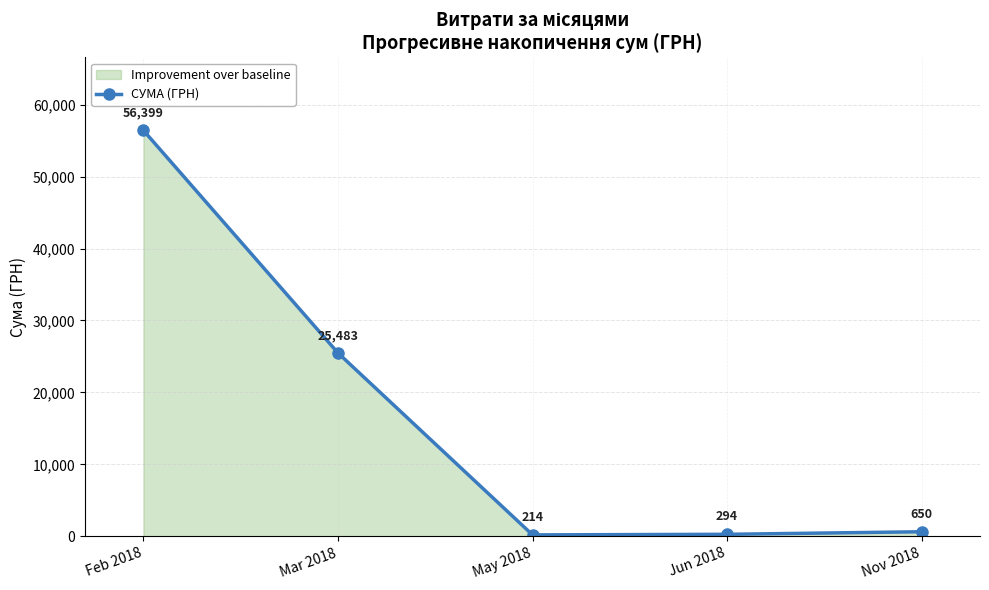

Between Jun 2018 and Feb 2018, which is larger?

Feb 2018